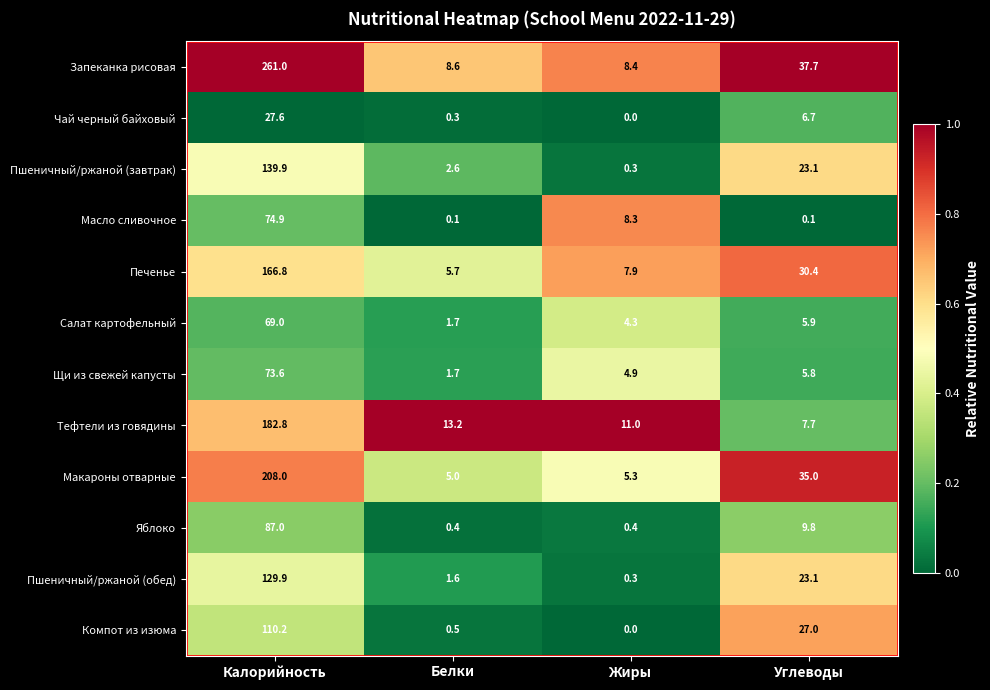

Is it true that Щи из свежей капусты equals 4.9 at Жиры?

True